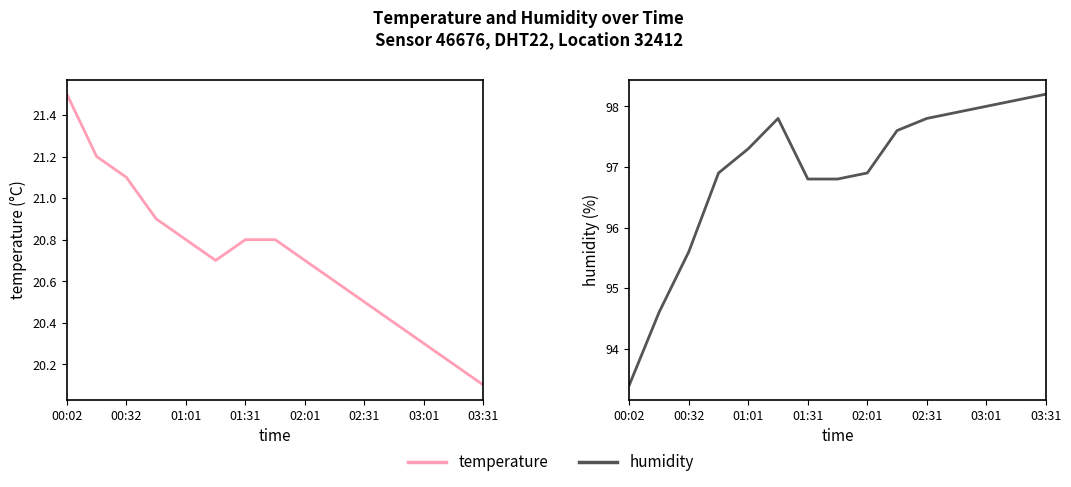

Is it true that temperature equals 35.5 at 00:32?

False